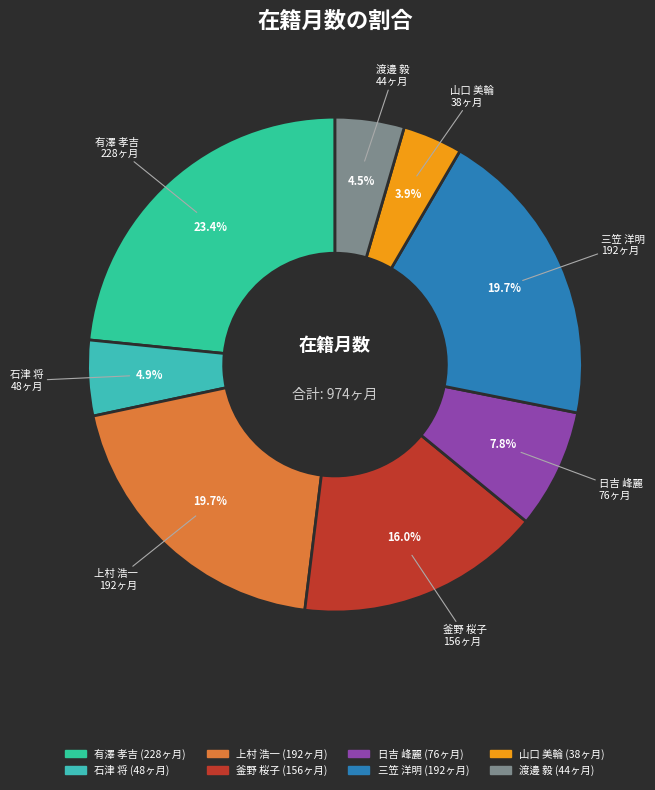

What percentage is the 有澤 孝吉 slice, to the nearest percent?

23%